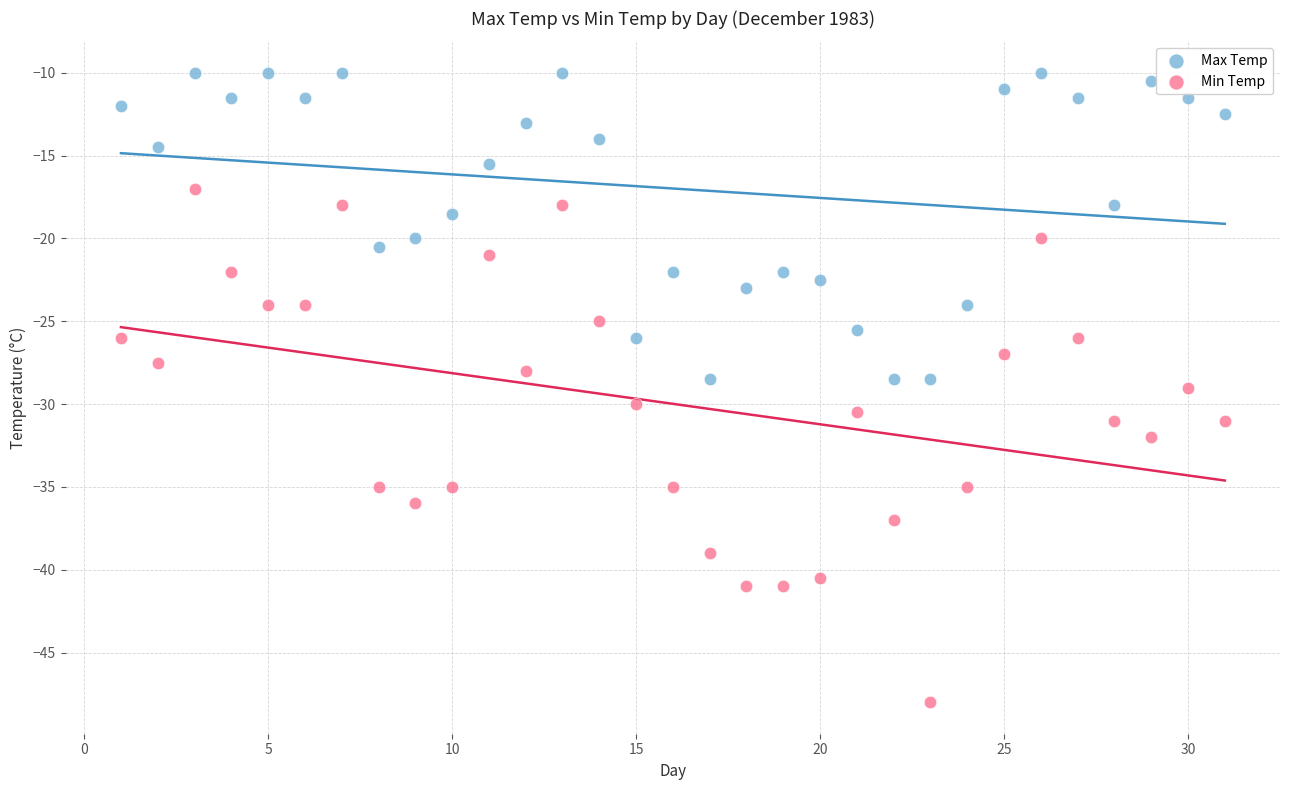

Which series contains the highest Y value?

Max Temp